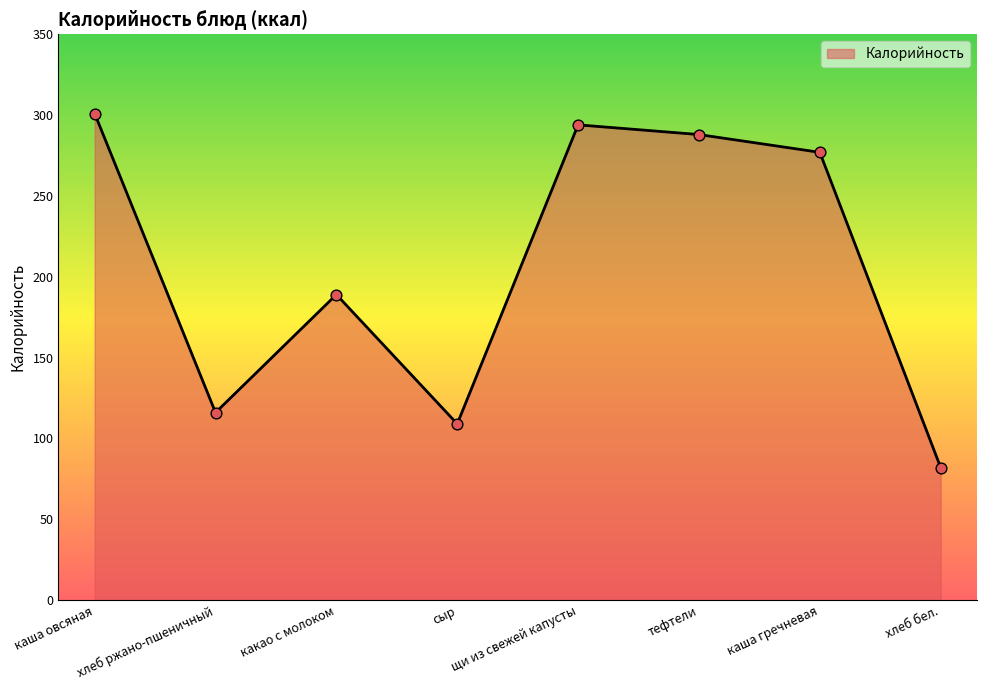

Which has a higher value, каша овсяная or какао с молоком?

каша овсяная